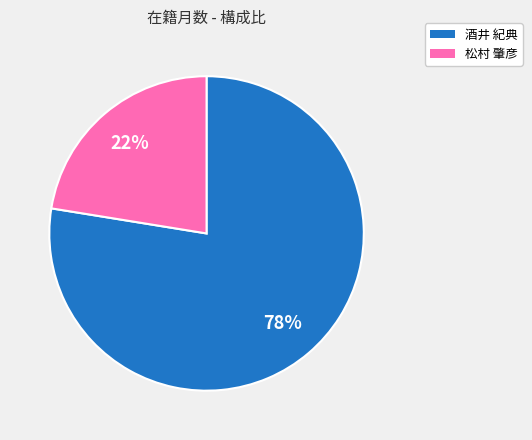

The 酒井 紀典 slice represents 78% of the pie. True or false?

True